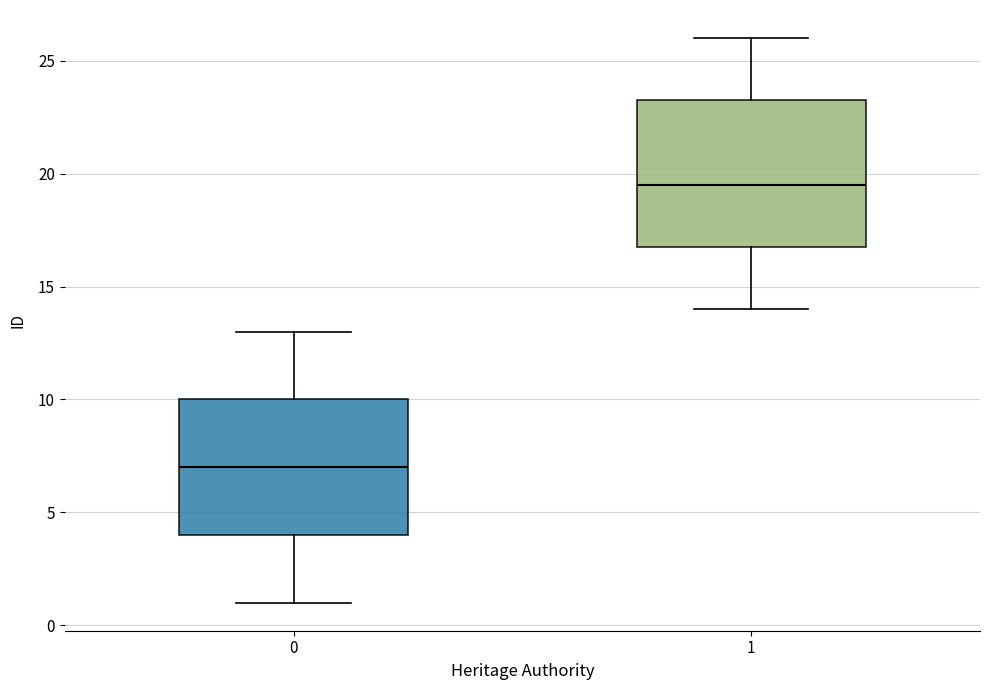

Comparing the boxes themselves (not the whiskers), which one is the tallest?

1